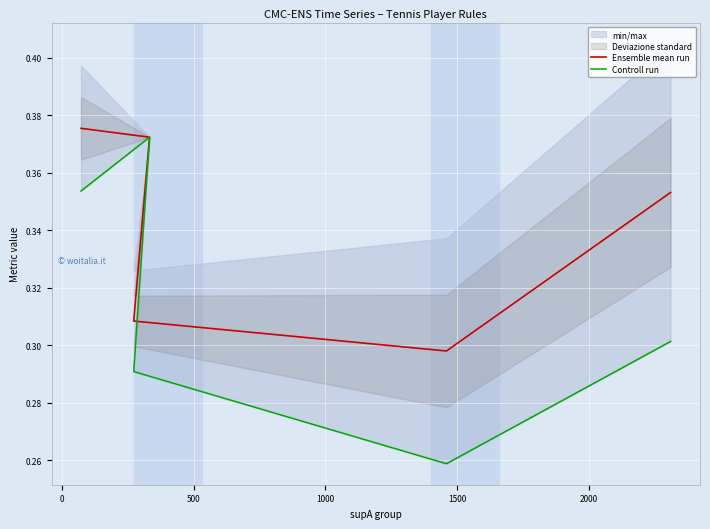

How many distinct data groups are displayed?

2